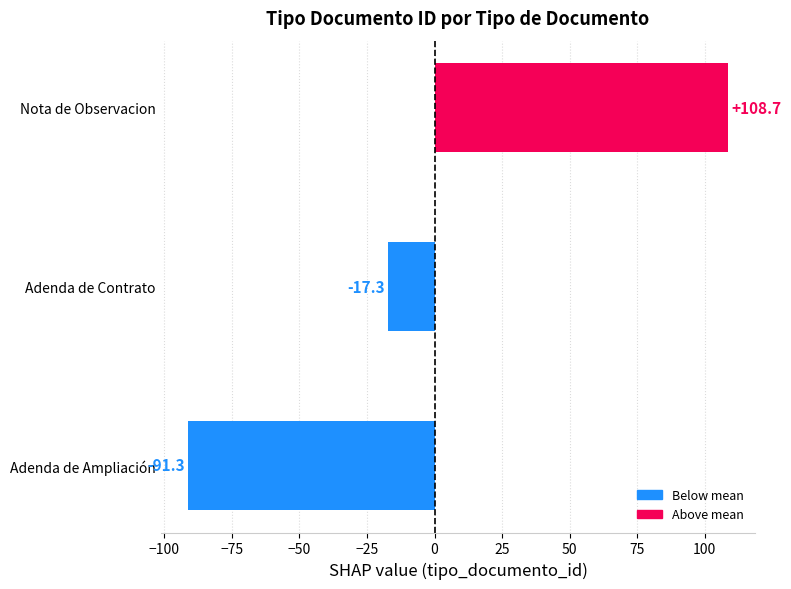

True or false: the data shows -25.9 at Adenda de Contrato.

False